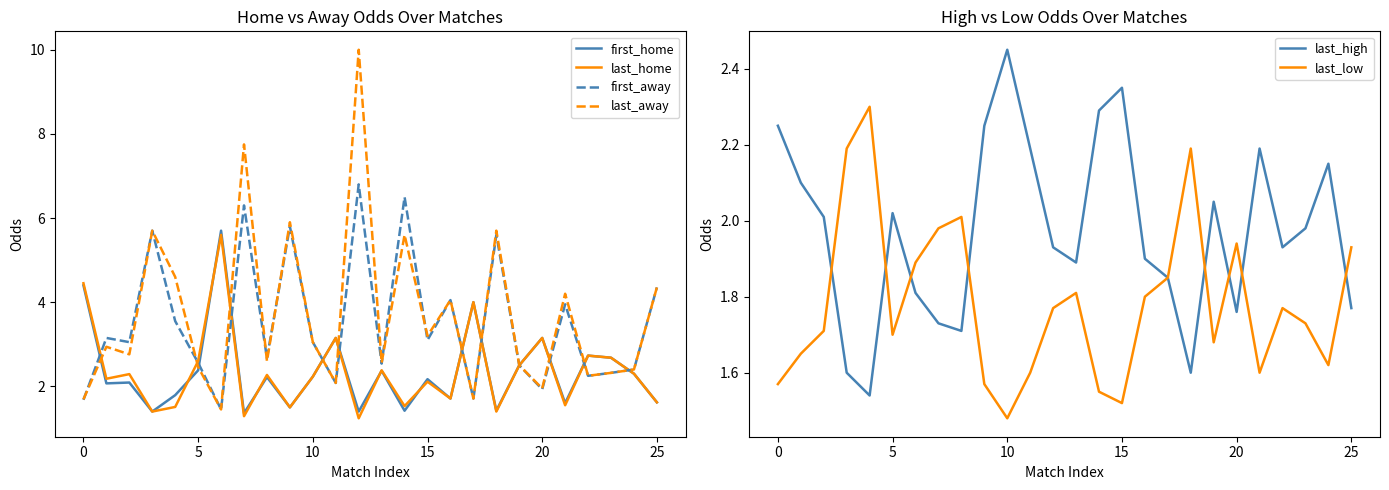

How many interior local valleys does the first_home series have?

9